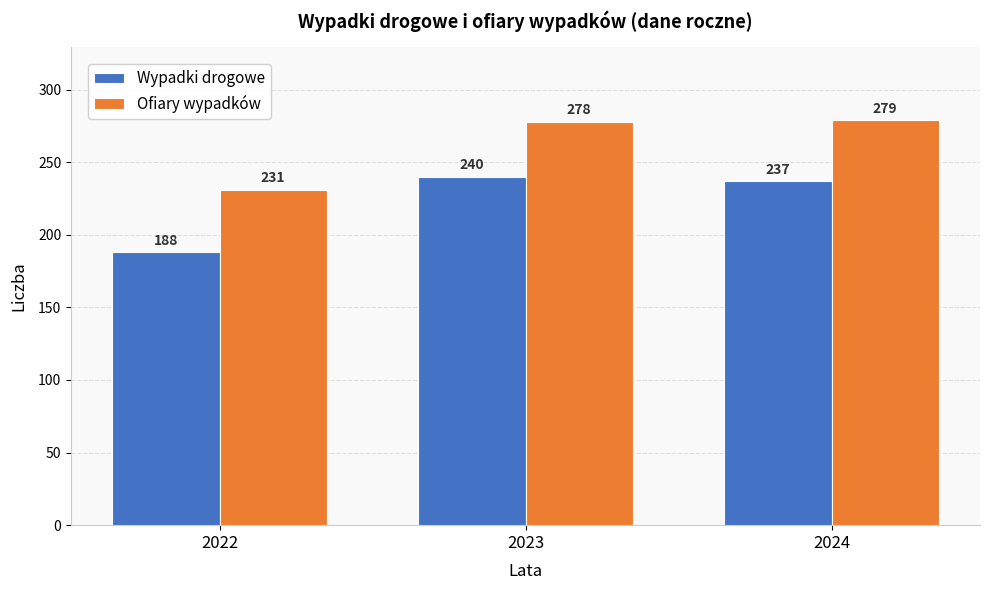

Which category has the lowest value in the Wypadki drogowe series?

2022